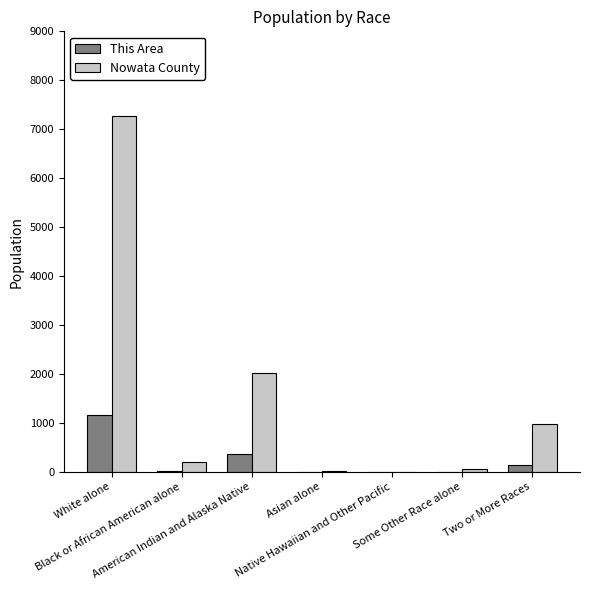

Which series has the largest total across all categories?

Nowata County